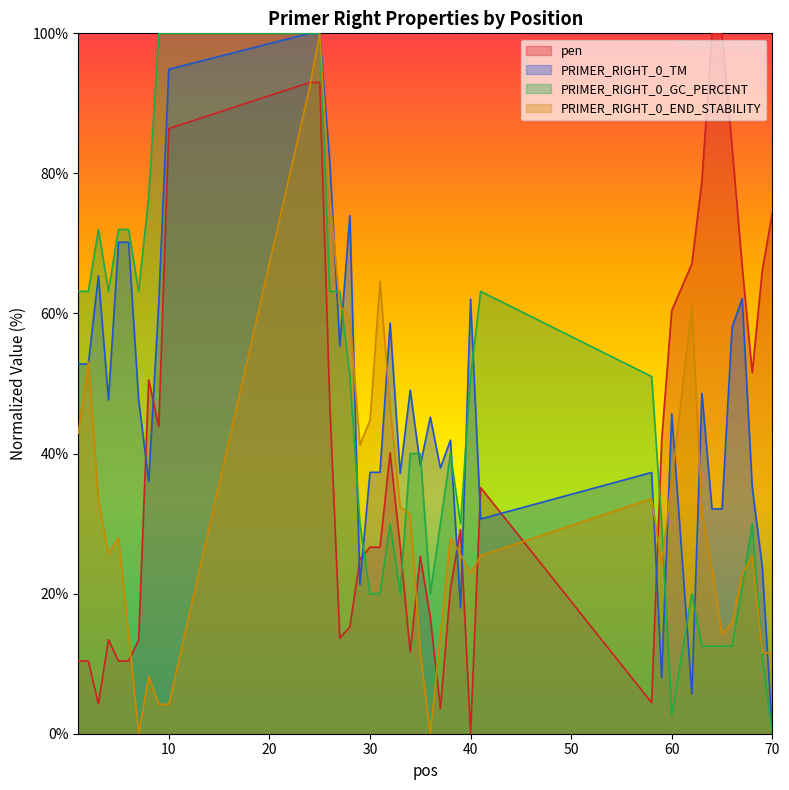

Which series has the largest total across all categories?

PRIMER_RIGHT_0_TM